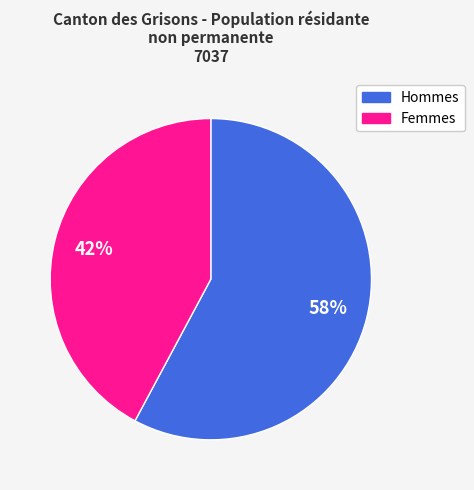

Which slice is the smallest?

Femmes